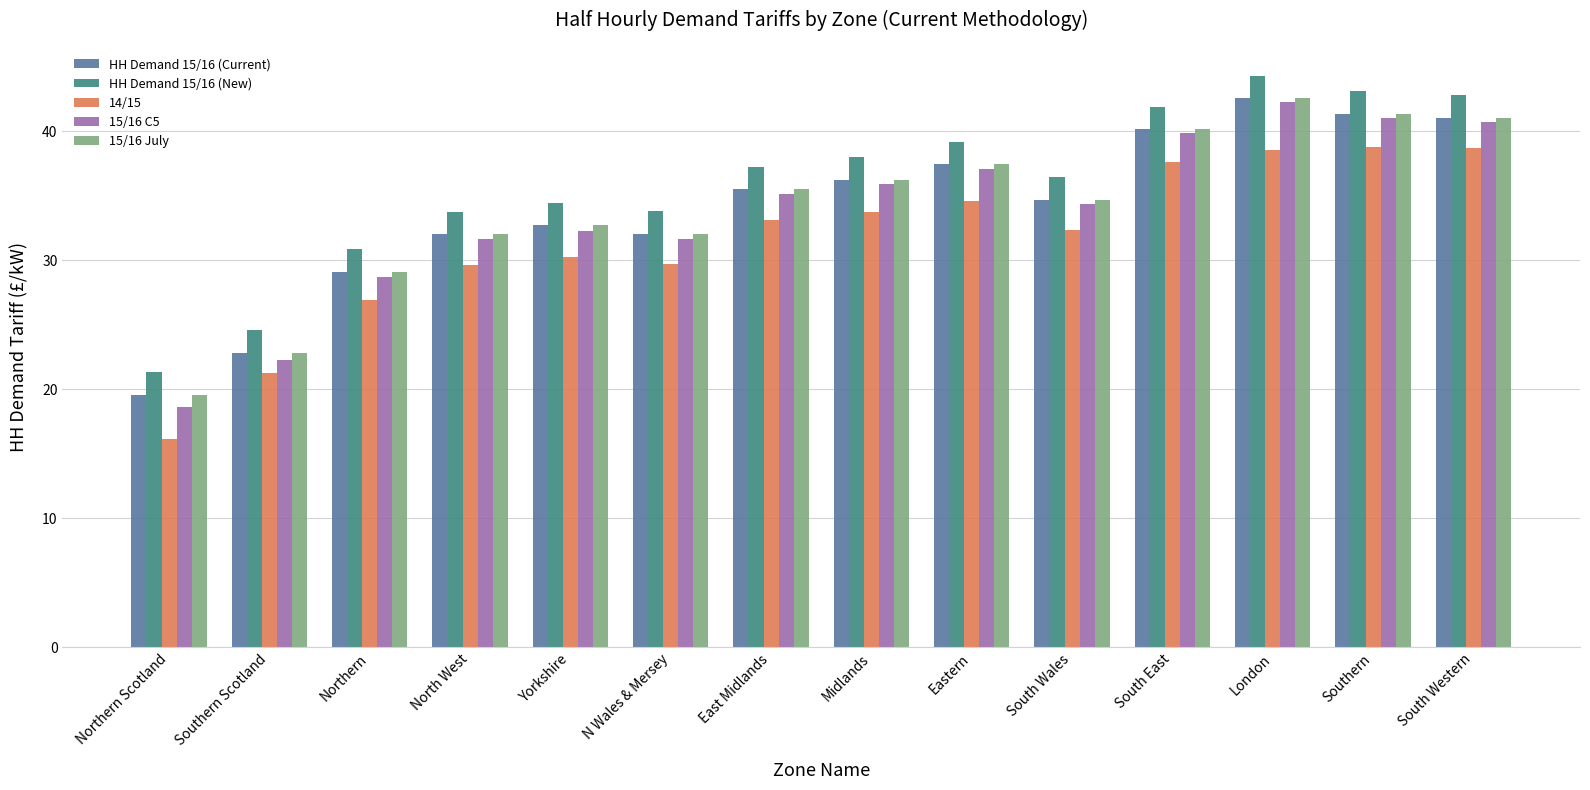

What is the maximum value shown in the chart?

44.3